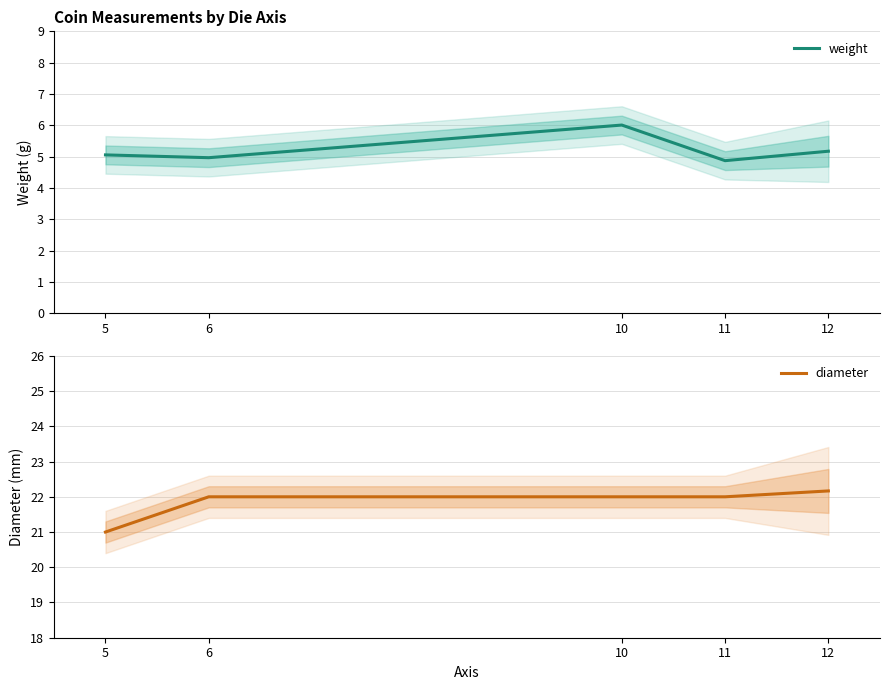

How many series are shown in this chart?

2